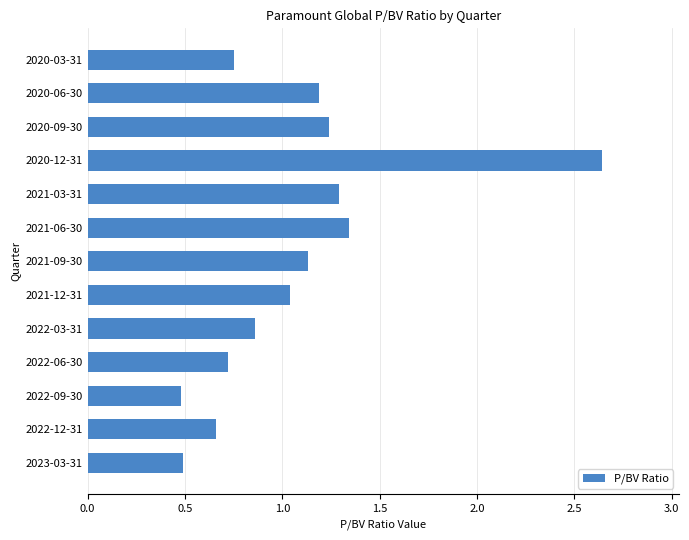

What is the average value?

1.1